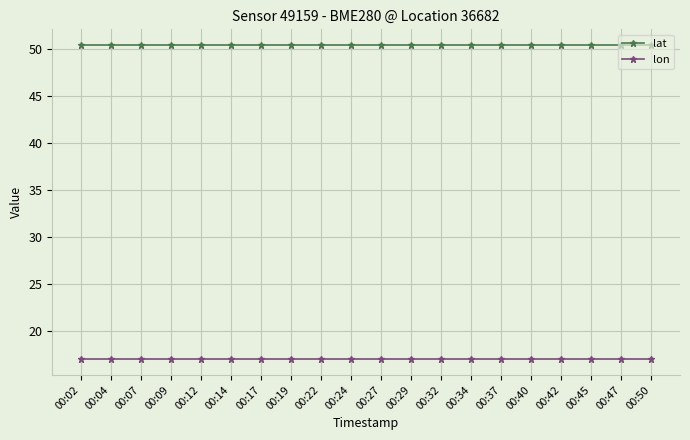

Reading left to right, what are all the values shown in this chart?

lat: 50.4	50.4	50.4	50.4	50.4	50.4	50.4	50.4	50.4	50.4	50.4	50.4	50.4	50.4	50.4	50.4	50.4	50.4	50.4	50.4
lon: 16.9	16.9	16.9	16.9	16.9	16.9	16.9	16.9	16.9	16.9	16.9	16.9	16.9	16.9	16.9	16.9	16.9	16.9	16.9	16.9